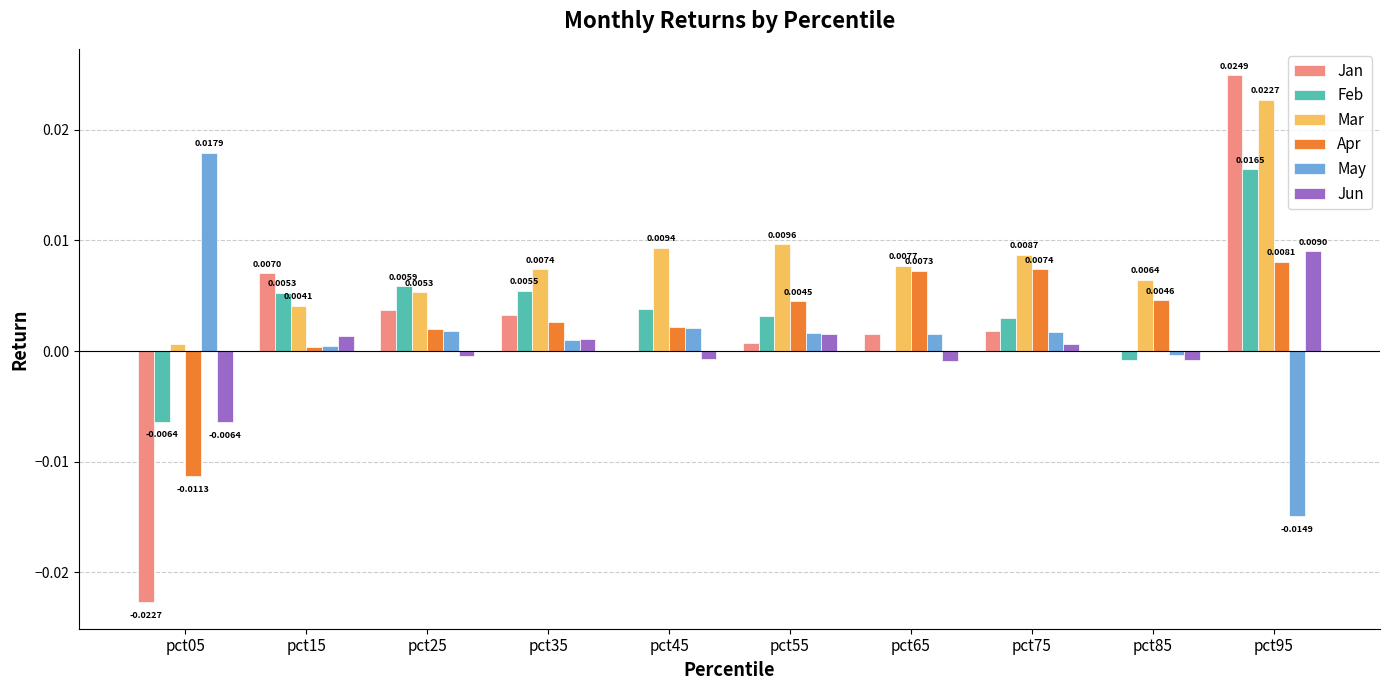

At which label does Feb first exceed 0?

pct15